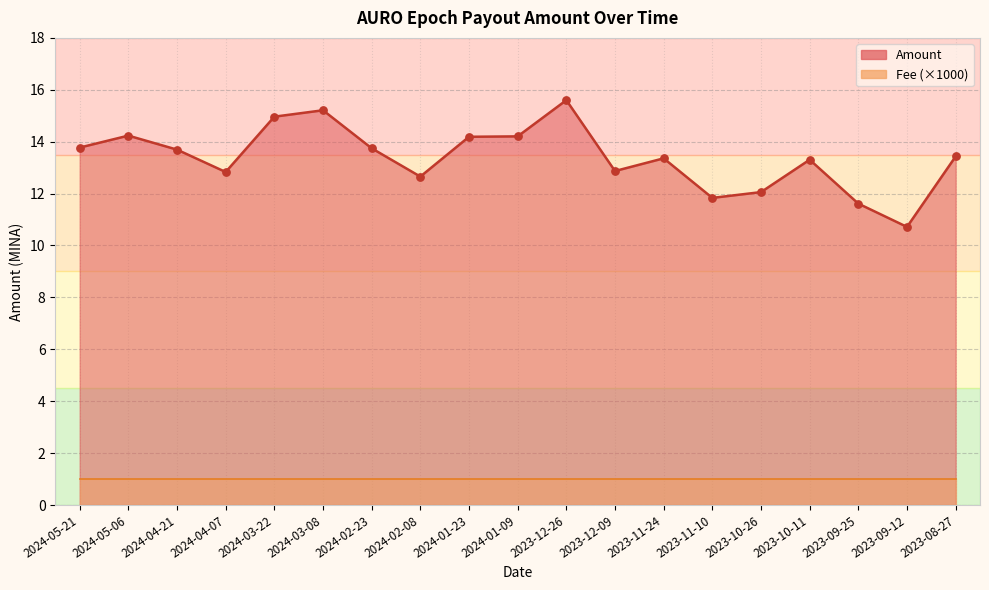

Which has a higher value, 2024-01-23 or 2024-05-21?

2024-01-23